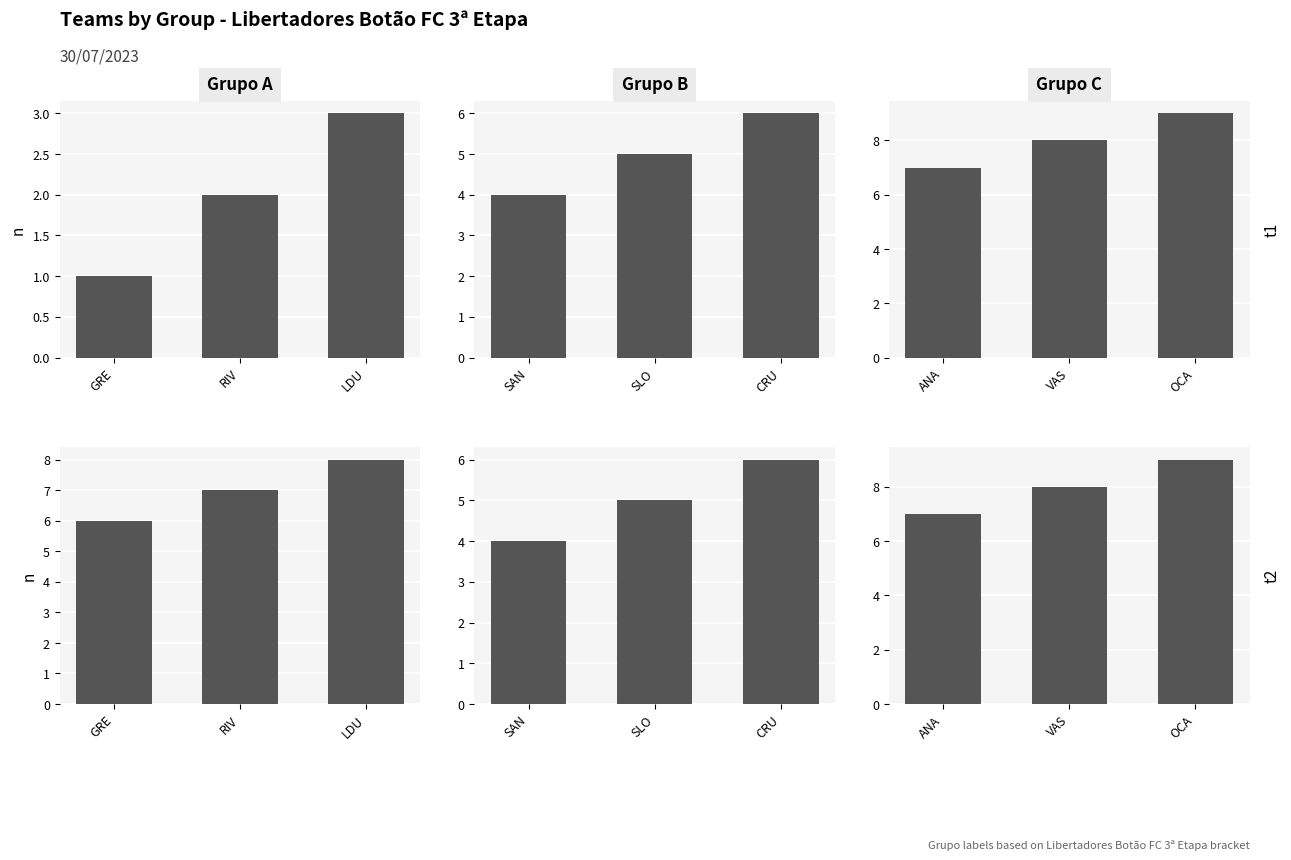

The Grupo A_t2 series shows 9 at GRE. True or false?

False